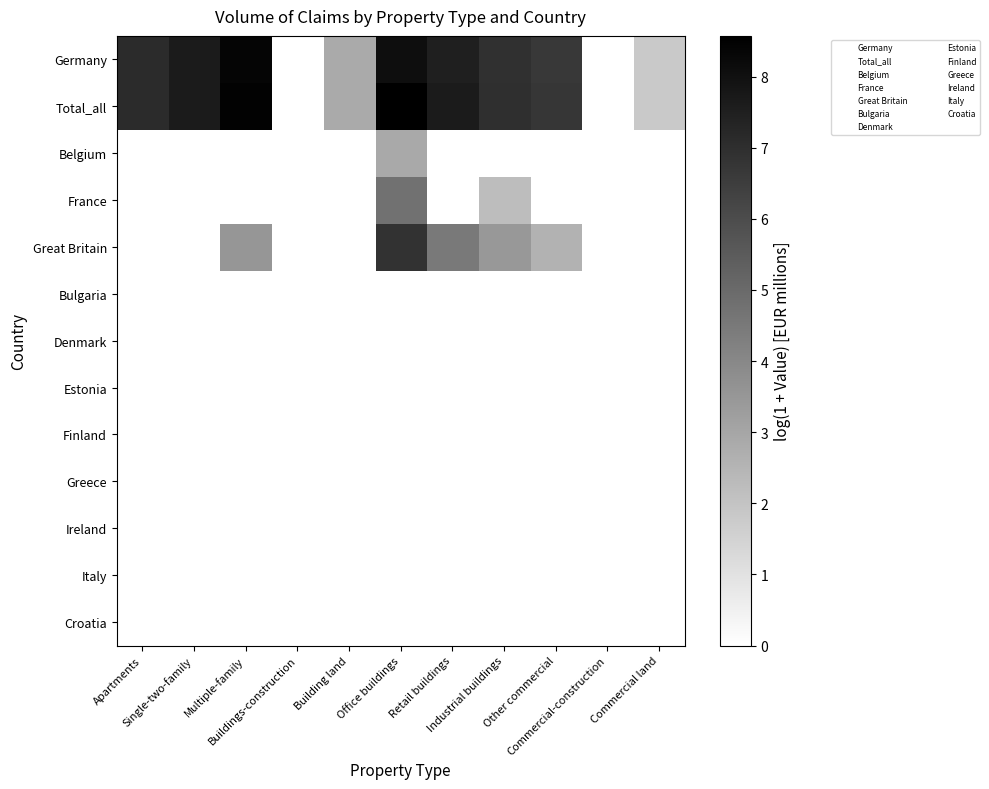

Reading left to right, list all the values displayed in this chart.

Germany: Apartments=7.1	Single-two-family=7.7	Multiple-family=8.4	Buildings-construction=0.0	Building land=2.9	Office buildings=8.1	Retail buildings=7.5	Industrial buildings=6.9	Other commercial=6.7	Commercial-construction=0.0	Commercial land=1.8
Total_all: Apartments=7.1	Single-two-family=7.7	Multiple-family=8.5	Buildings-construction=0.0	Building land=2.9	Office buildings=8.6	Retail buildings=7.6	Industrial buildings=7.0	Other commercial=6.8	Commercial-construction=0.0	Commercial land=1.8
Belgium: Apartments=0.0	Single-two-family=0.0	Multiple-family=0.0	Buildings-construction=0.0	Building land=0.0	Office buildings=2.9	Retail buildings=0.0	Industrial buildings=0.0	Other commercial=0.0	Commercial-construction=0.0	Commercial land=0.0
France: Apartments=0.0	Single-two-family=0.0	Multiple-family=0.0	Buildings-construction=0.0	Building land=0.0	Office buildings=4.7	Retail buildings=0.0	Industrial buildings=2.2	Other commercial=0.0	Commercial-construction=0.0	Commercial land=0.0
Great Britain: Apartments=0.0	Single-two-family=0.0	Multiple-family=3.5	Buildings-construction=0.0	Building land=0.0	Office buildings=6.9	Retail buildings=4.5	Industrial buildings=3.5	Other commercial=2.6	Commercial-construction=0.0	Commercial land=0.0
Bulgaria: Apartments=0.0	Single-two-family=0.0	Multiple-family=0.0	Buildings-construction=0.0	Building land=0.0	Office buildings=0.0	Retail buildings=0.0	Industrial buildings=0.0	Other commercial=0.0	Commercial-construction=0.0	Commercial land=0.0
Denmark: Apartments=0.0	Single-two-family=0.0	Multiple-family=0.0	Buildings-construction=0.0	Building land=0.0	Office buildings=0.0	Retail buildings=0.0	Industrial buildings=0.0	Other commercial=0.0	Commercial-construction=0.0	Commercial land=0.0
Estonia: Apartments=0.0	Single-two-family=0.0	Multiple-family=0.0	Buildings-construction=0.0	Building land=0.0	Office buildings=0.0	Retail buildings=0.0	Industrial buildings=0.0	Other commercial=0.0	Commercial-construction=0.0	Commercial land=0.0
Finland: Apartments=0.0	Single-two-family=0.0	Multiple-family=0.0	Buildings-construction=0.0	Building land=0.0	Office buildings=0.0	Retail buildings=0.0	Industrial buildings=0.0	Other commercial=0.0	Commercial-construction=0.0	Commercial land=0.0
Greece: Apartments=0.0	Single-two-family=0.0	Multiple-family=0.0	Buildings-construction=0.0	Building land=0.0	Office buildings=0.0	Retail buildings=0.0	Industrial buildings=0.0	Other commercial=0.0	Commercial-construction=0.0	Commercial land=0.0
Ireland: Apartments=0.0	Single-two-family=0.0	Multiple-family=0.0	Buildings-construction=0.0	Building land=0.0	Office buildings=0.0	Retail buildings=0.0	Industrial buildings=0.0	Other commercial=0.0	Commercial-construction=0.0	Commercial land=0.0
Italy: Apartments=0.0	Single-two-family=0.0	Multiple-family=0.0	Buildings-construction=0.0	Building land=0.0	Office buildings=0.0	Retail buildings=0.0	Industrial buildings=0.0	Other commercial=0.0	Commercial-construction=0.0	Commercial land=0.0
Croatia: Apartments=0.0	Single-two-family=0.0	Multiple-family=0.0	Buildings-construction=0.0	Building land=0.0	Office buildings=0.0	Retail buildings=0.0	Industrial buildings=0.0	Other commercial=0.0	Commercial-construction=0.0	Commercial land=0.0